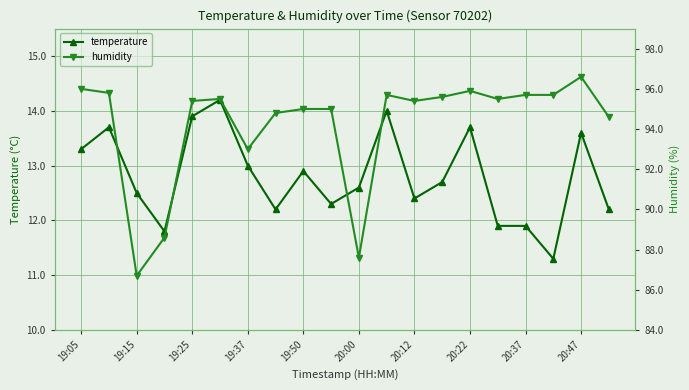

Is it true that temperature equals 8.3 at 19:25?

False